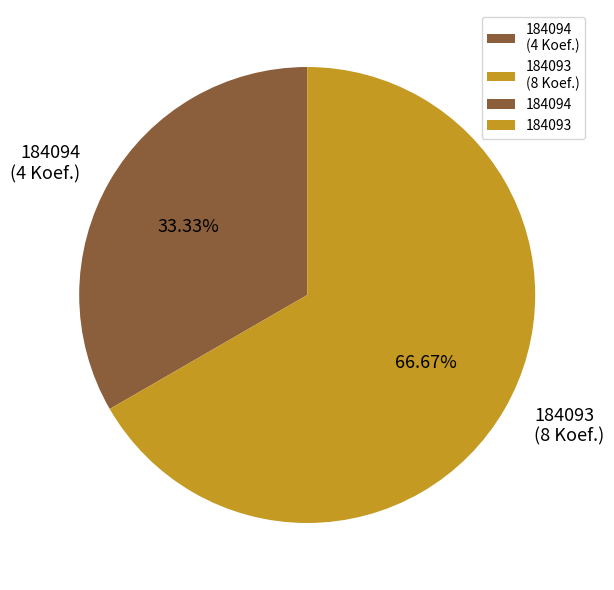

To the nearest percent, what percentage of the pie is 184093?

67%